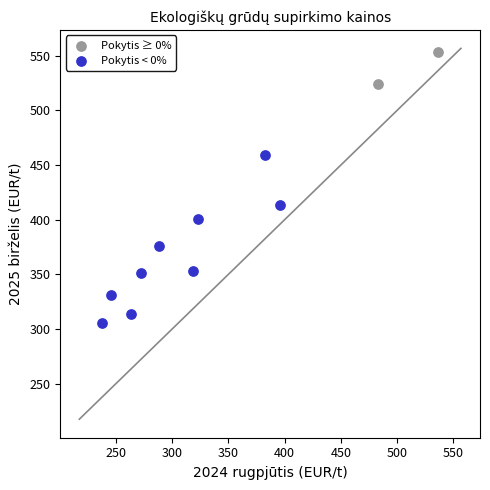

Which series reaches the minimum Y coordinate?

Pokytis < 0%